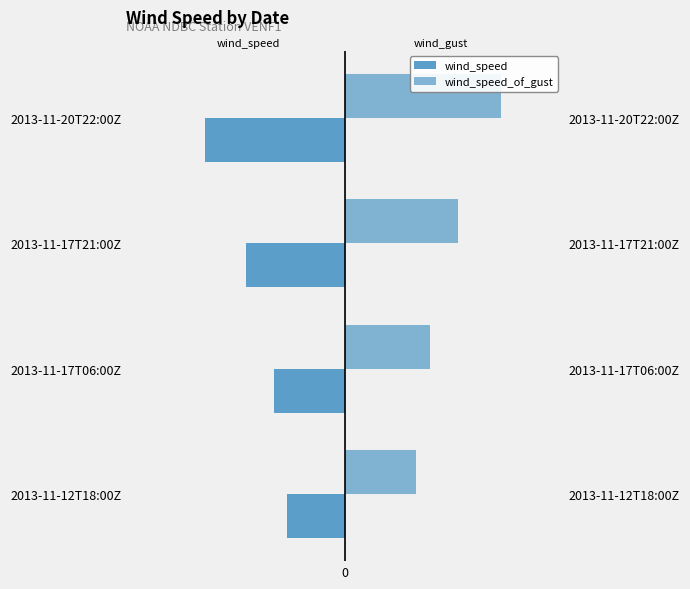

What is the value of the wind_speed_of_gust bar at the 1st from the left?

2.6